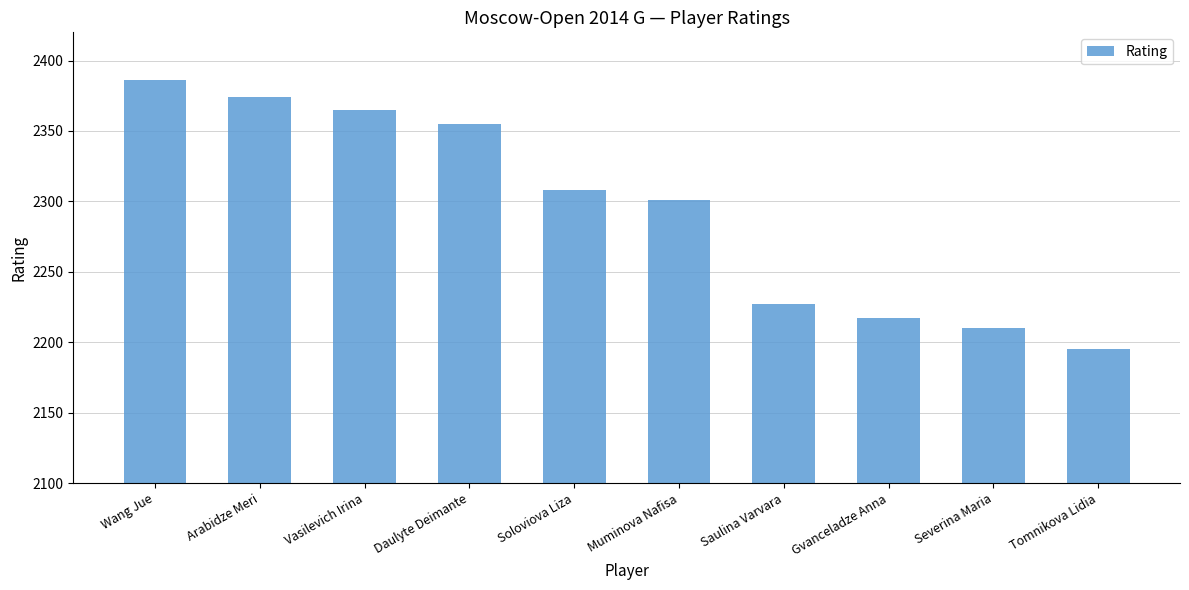

Reading right to left, transcribe all the data shown in this chart.

2195	2210	2217	2227	2301	2308	2355	2365	2374	2386